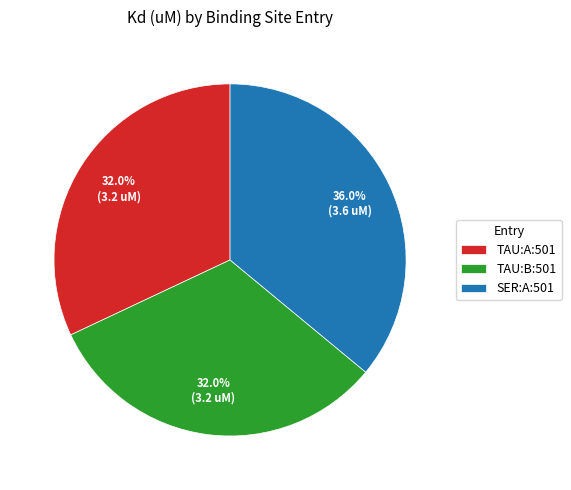

Combined, do SER:A:501 and TAU:A:501 account for over 50%?

Yes